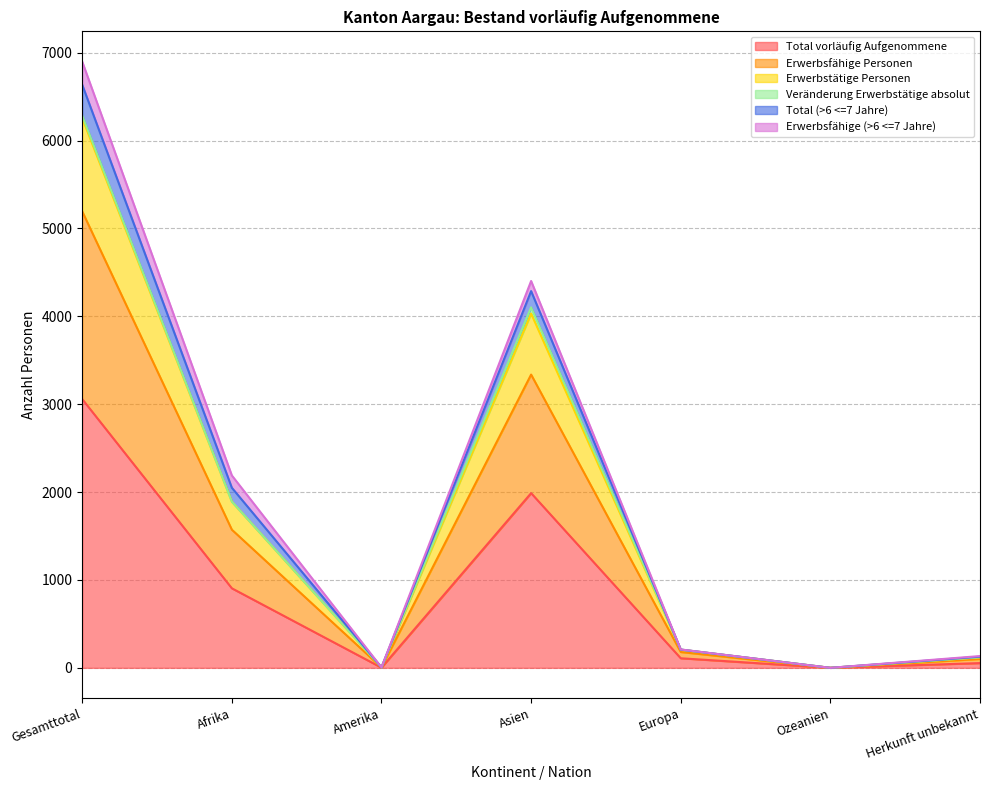

In Erwerbstätige Personen, how many points are higher than both neighbors (excluding endpoints)?

1